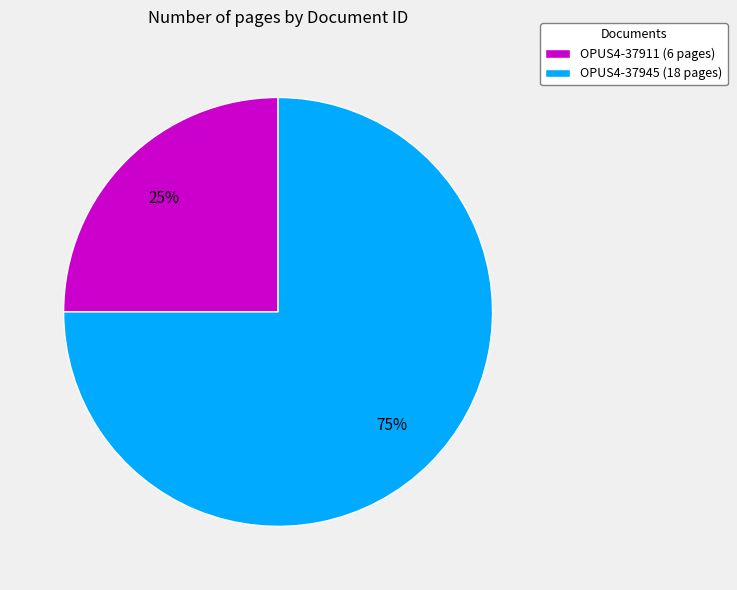

To the nearest percent, what is the difference between the largest and smallest slice percentages?

50%